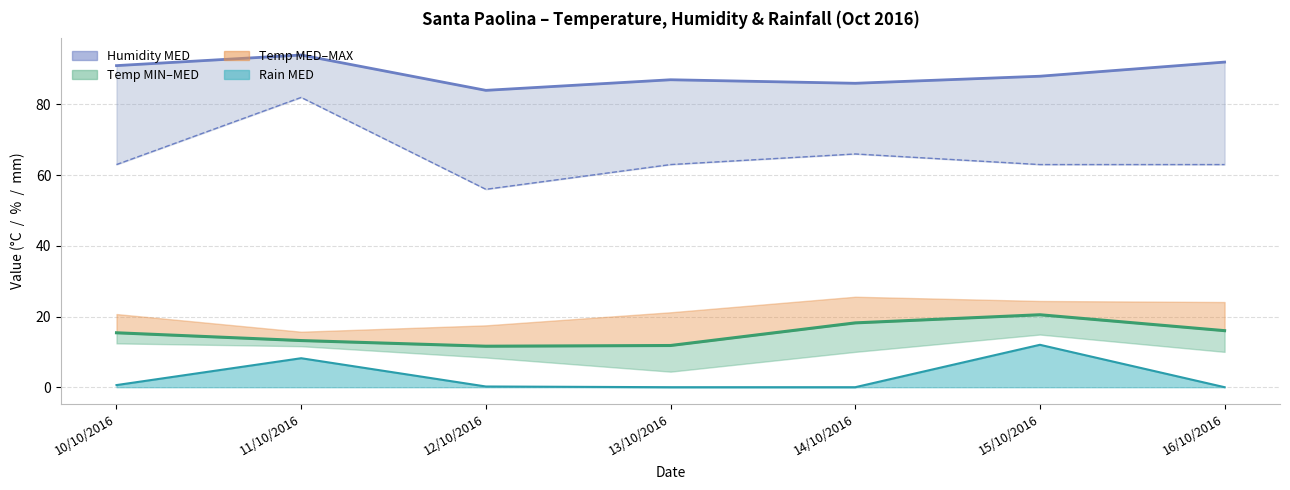

True or false: Rain MED and Humidity MIN cross at least once.

False